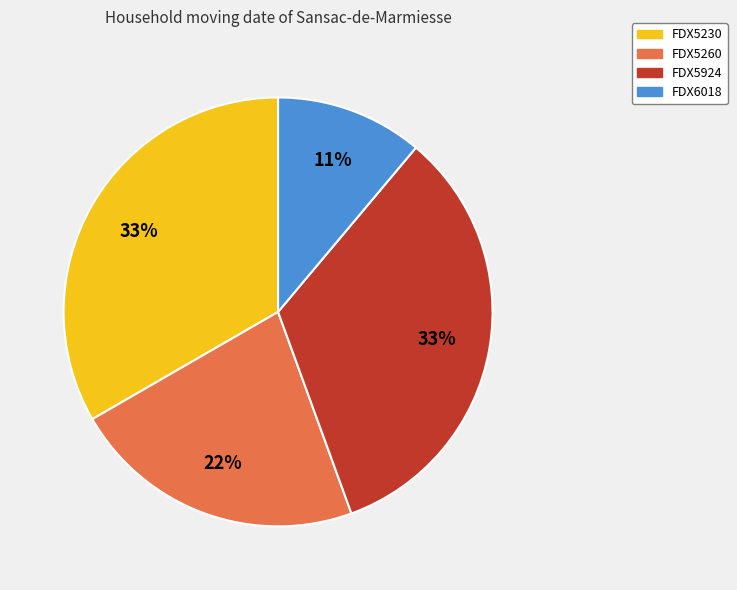

Is the sum of FDX5230 and FDX5260 greater than half?

Yes